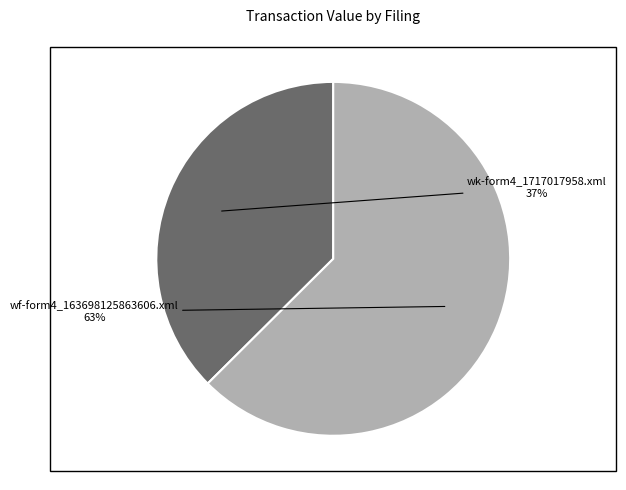

To the nearest percent, what is the average slice percentage?

50%